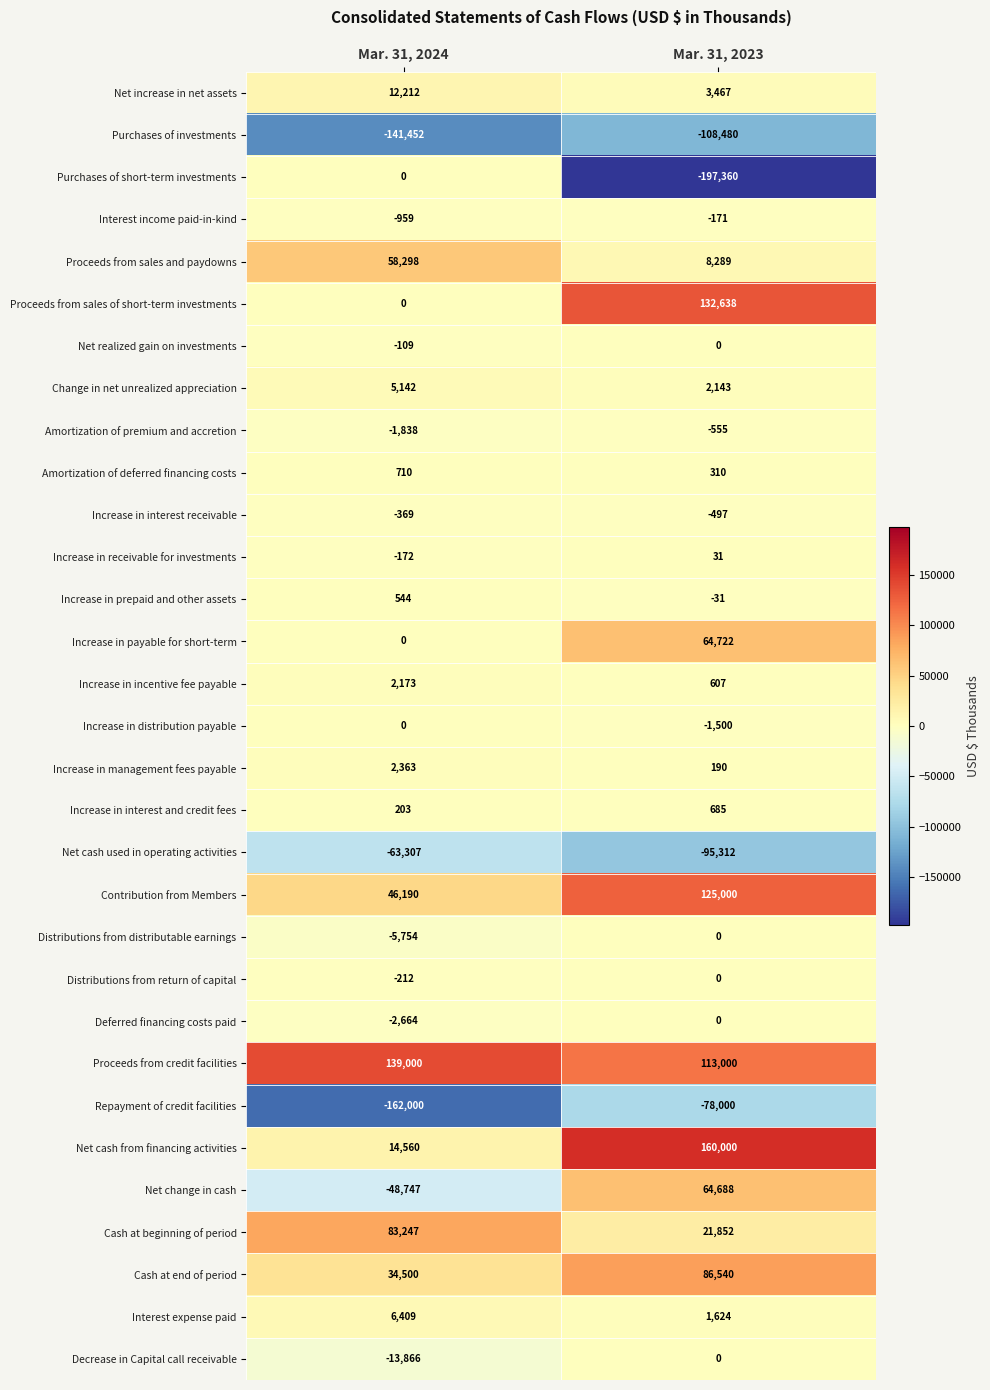

Which series has the largest range (max minus min)?

Purchases of short-term investments